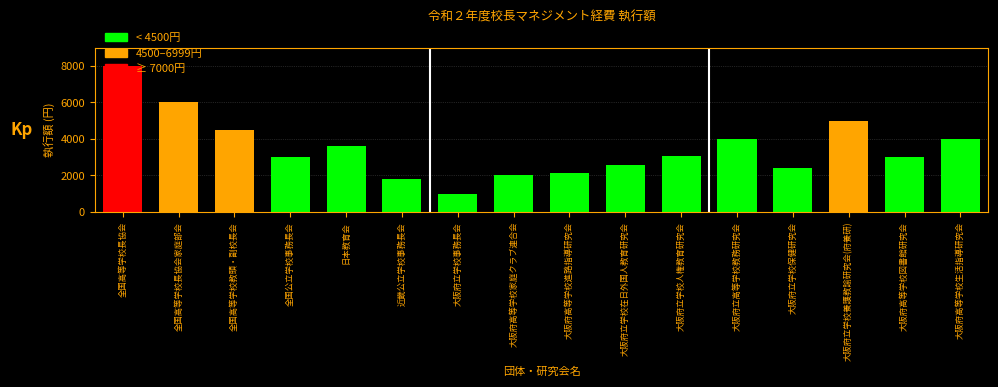

True or false: the data shows 8000 at 全国高等学校長協会.

True